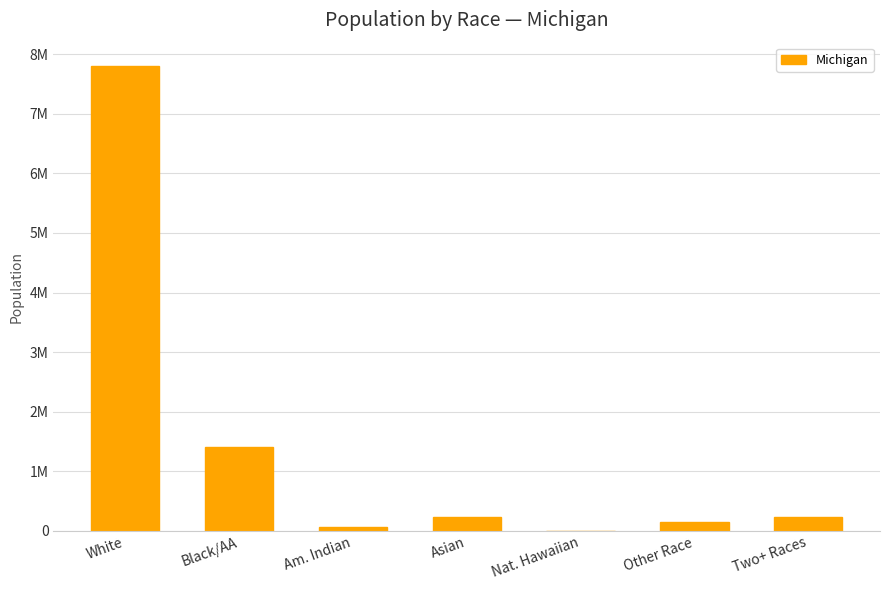

Rank the categories by value from lowest to highest.

Nat. Hawaiian, Am. Indian, Other Race, Two+ Races, Asian, Black/AA, White